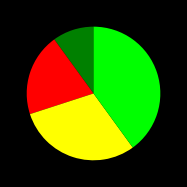

Is there a majority slice in this chart?

No